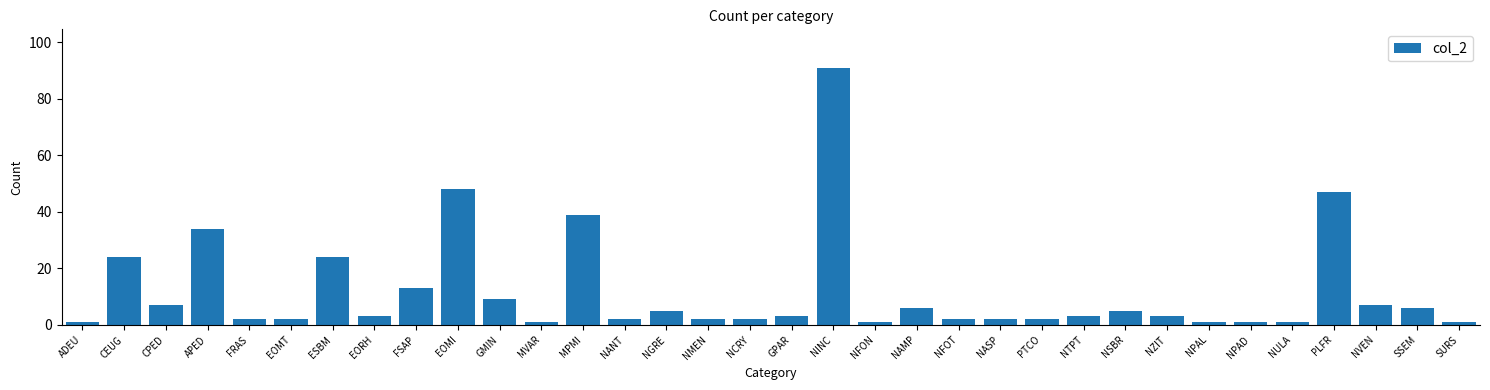

Between NANT and APED, which is larger?

APED